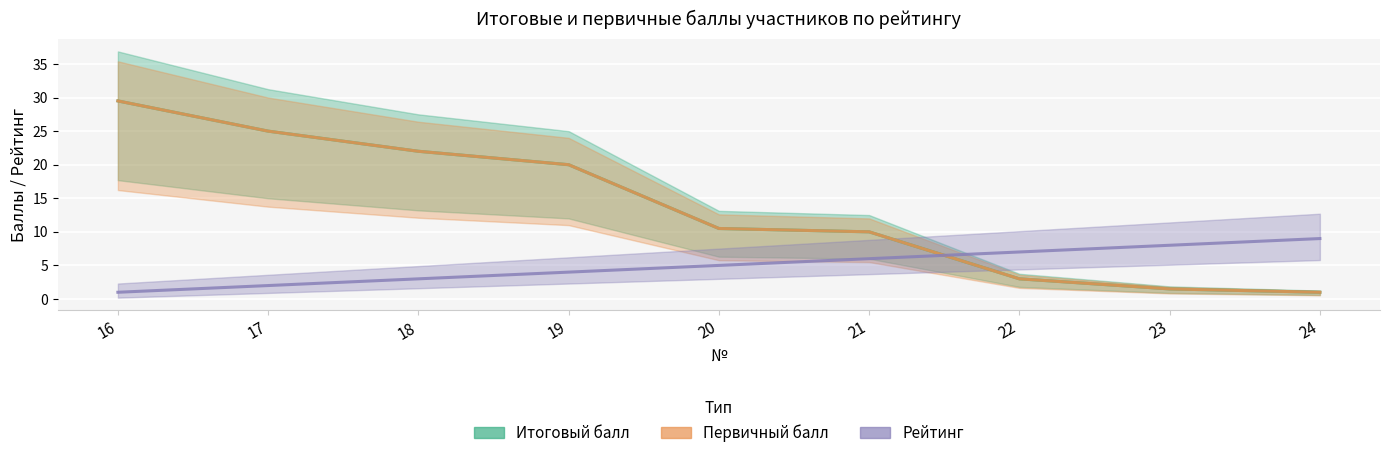

What is the value of the Первичный балл point at the 5th from the left?

10.5